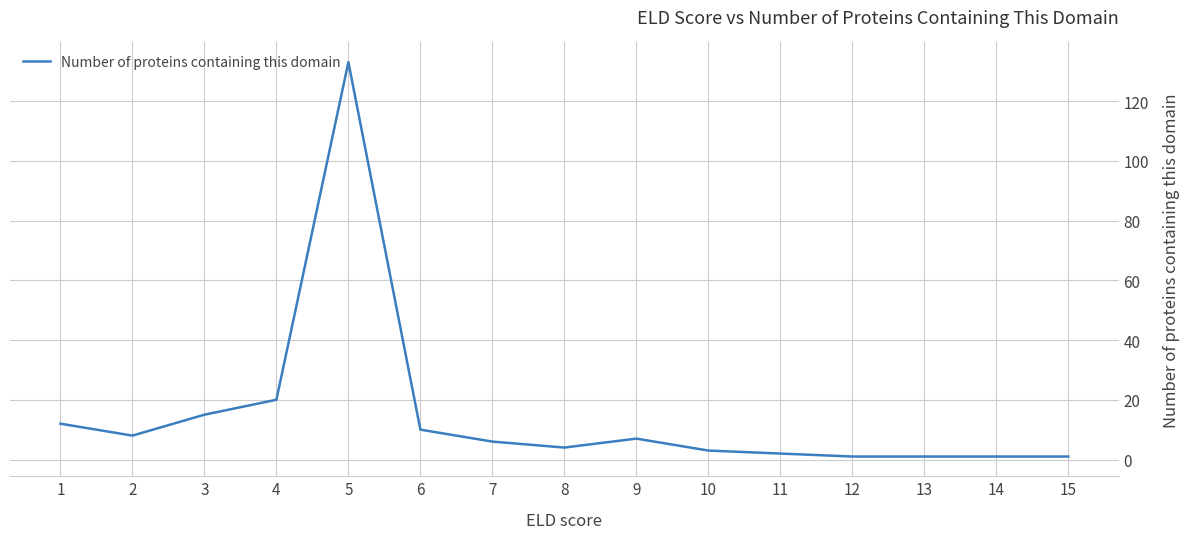

What is the greatest value displayed?

133